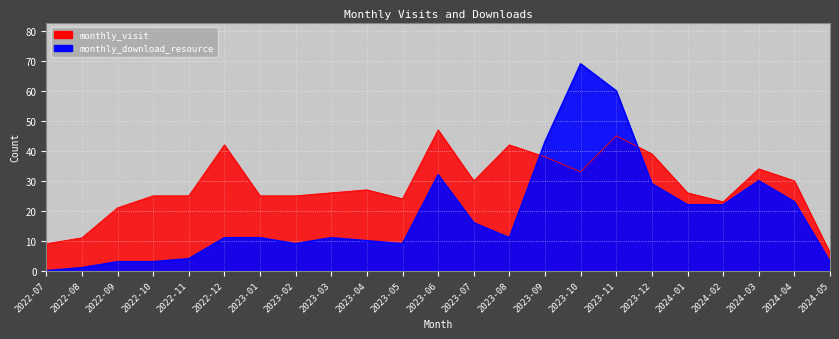

What are all the series names shown in the legend?

monthly_visit, monthly_download_resource